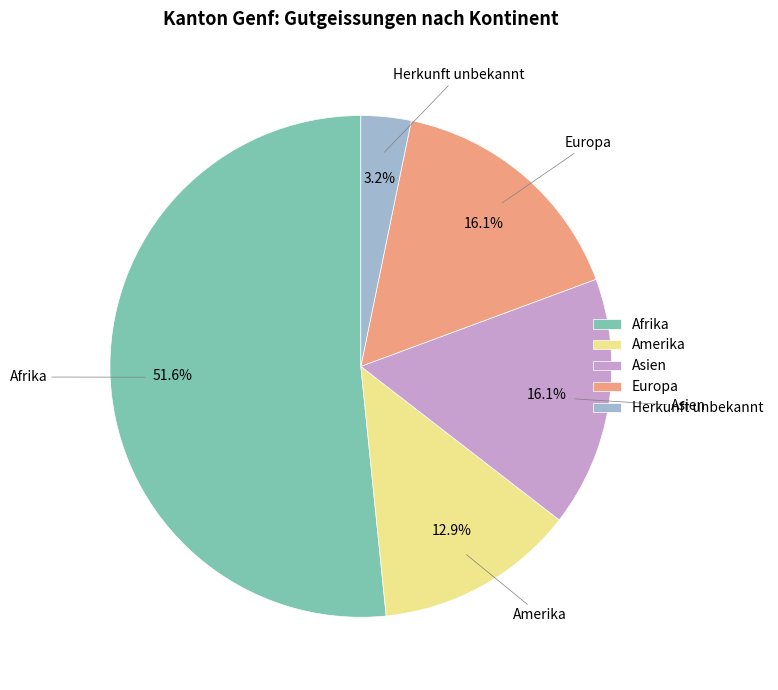

To the nearest percent, what portion does Europa represent?

16%